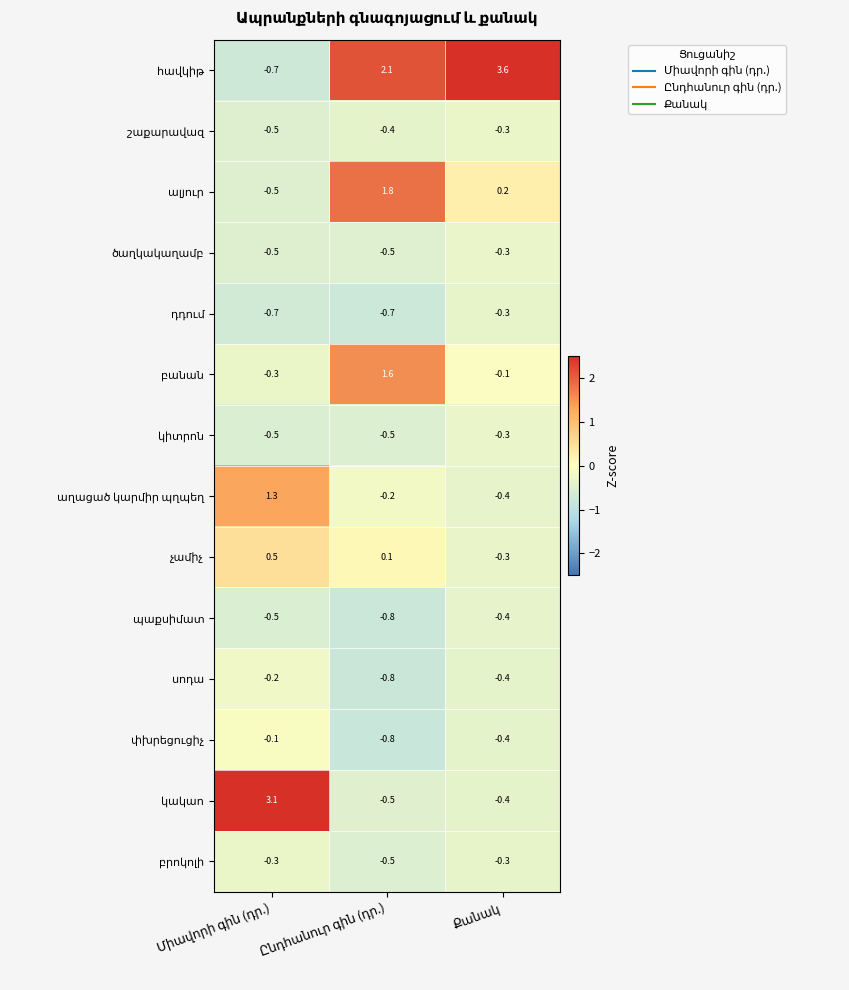

At how many categories does at least one series exceed 2?

3